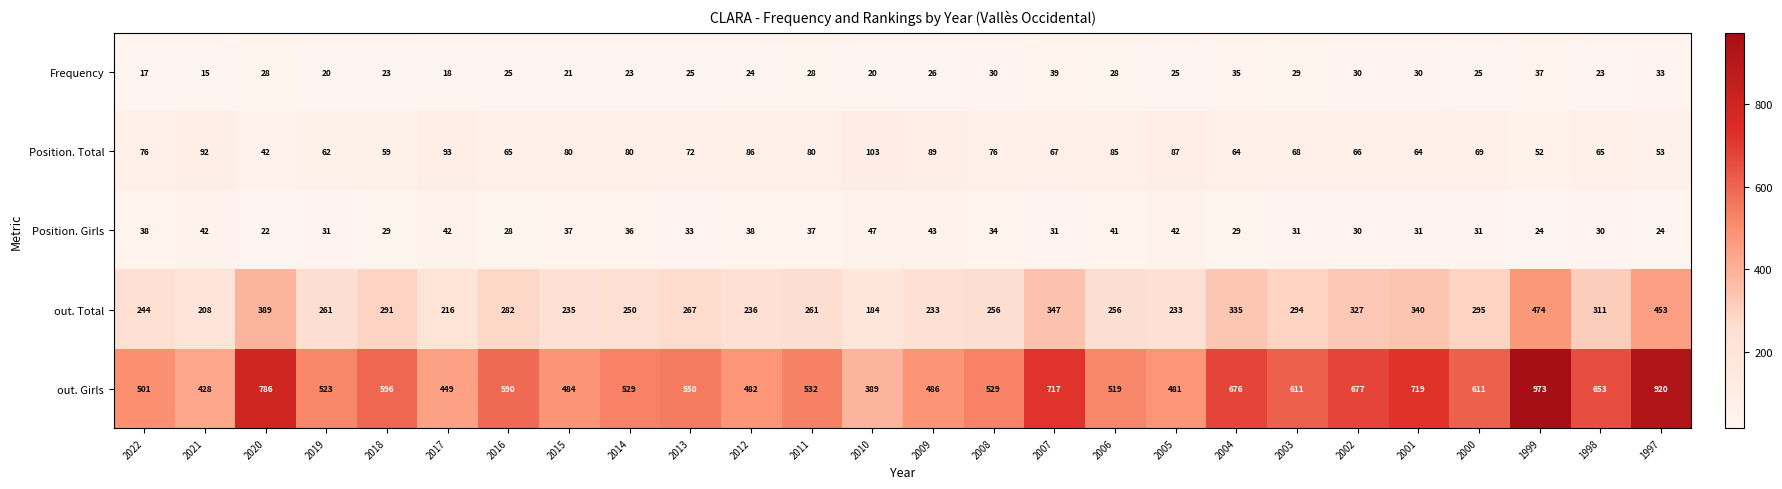

What is the difference between the maximum and minimum values in the Frequency series?

24